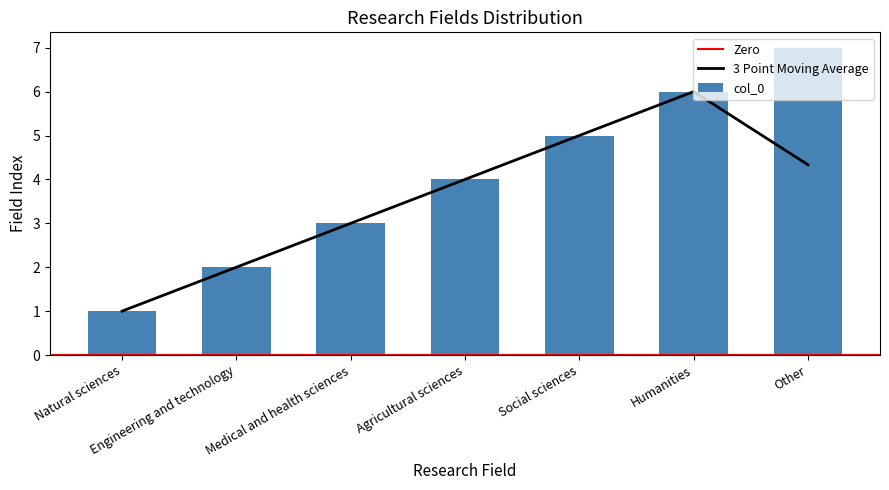

Reading right to left, transcribe all the data shown in this chart.

7	6	5	4	3	2	1